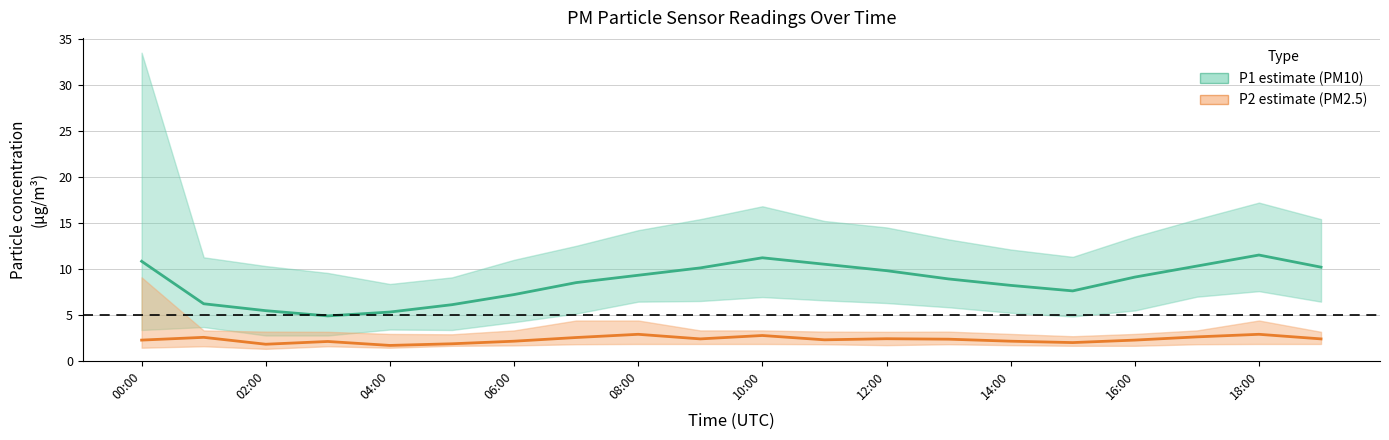

At which category is the sum across all series the highest?

18:00